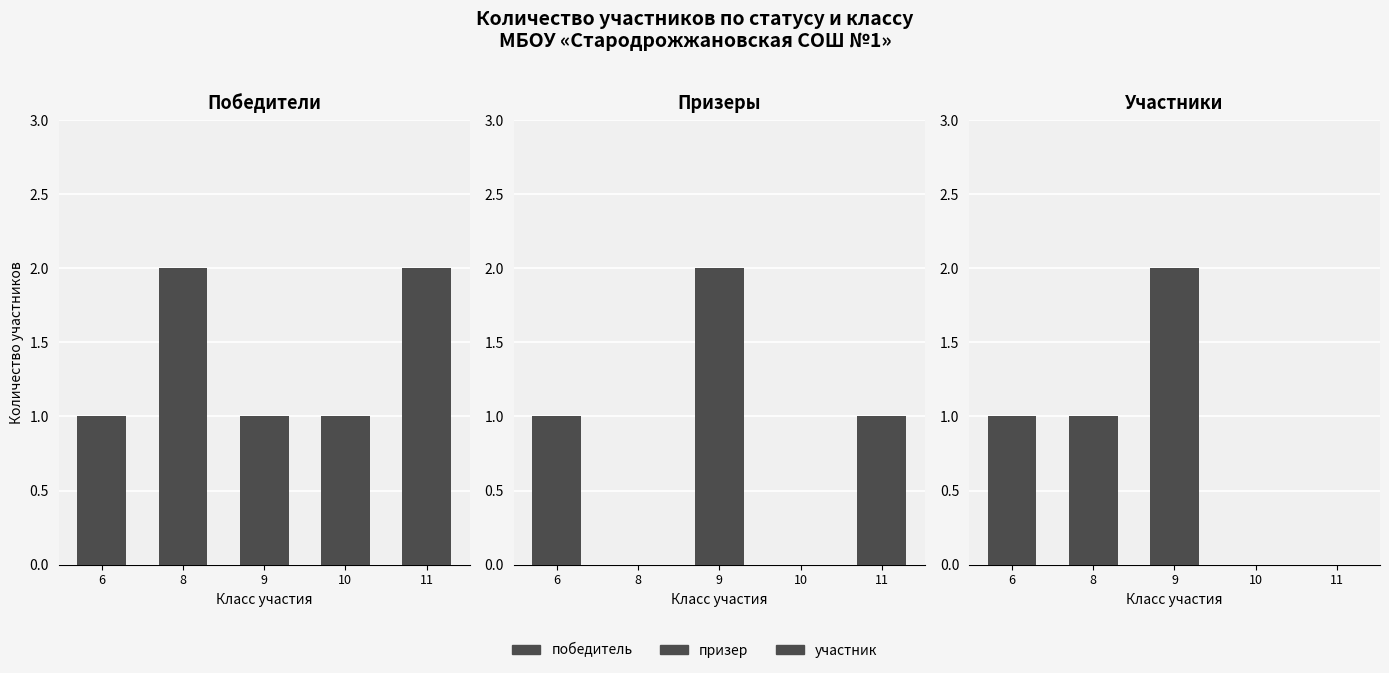

Rank the series by their maximum value, from lowest to highest.

победитель, призер, участник